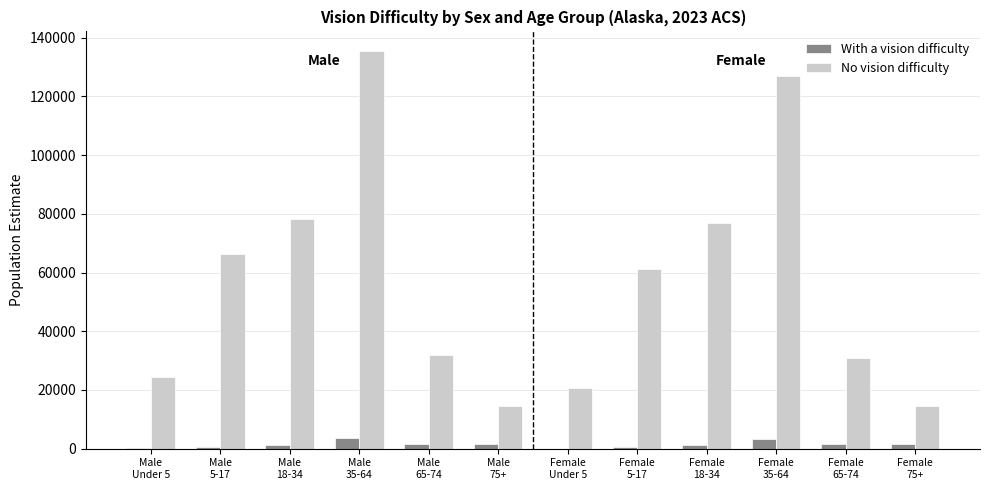

Which category has the highest value across all series?

Male
35-64